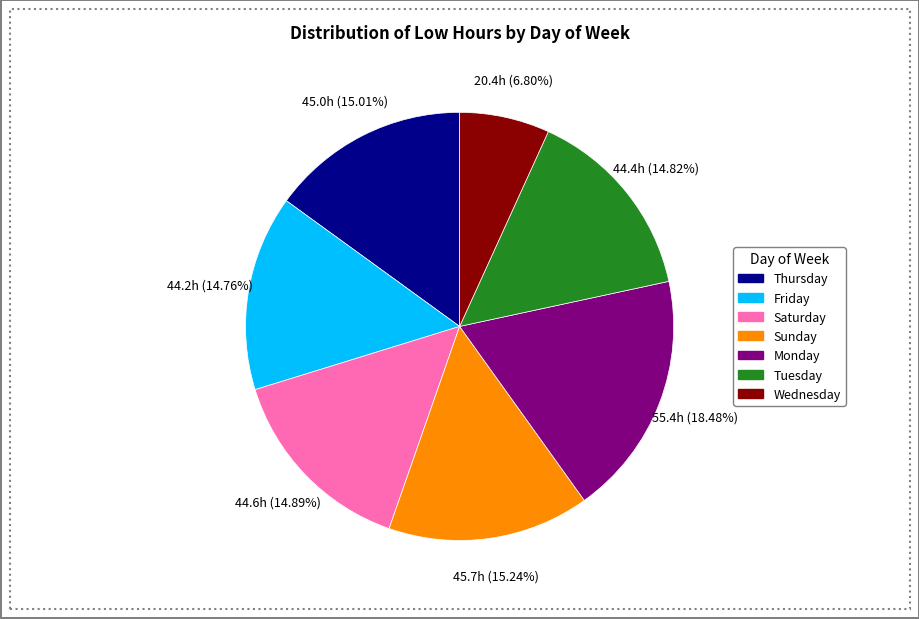

Is there any slice that represents more than half of the pie?

No